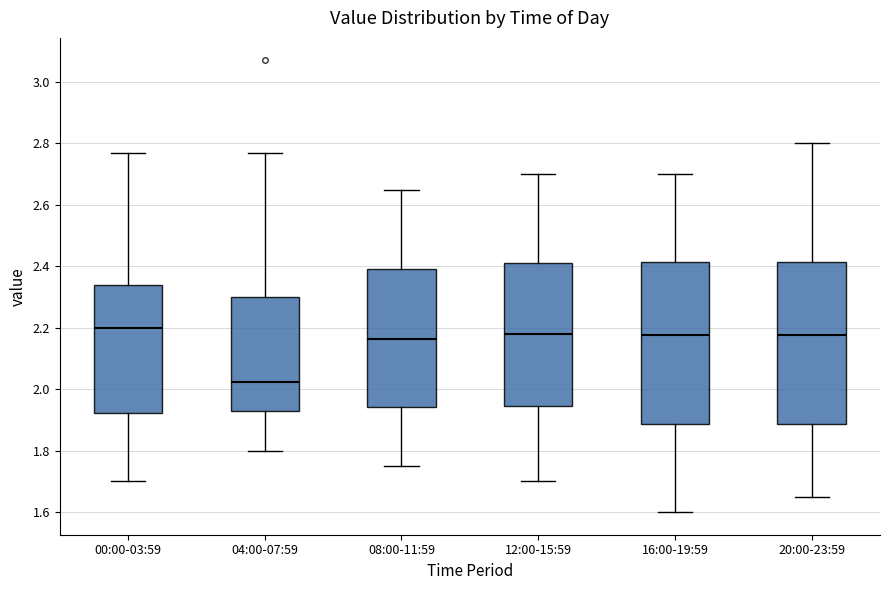

Reading left to right, transcribe this box plot: for each box, give where its median line is, the range the box spans, and where its two whiskers end, as read against the y-axis. The values are not printed on the chart, so give them approximately, as read against the axis.

00:00-03:59: median 2.20, box 1.92 to 2.34, whiskers 1.70 to 2.78
04:00-07:59: median 2.02, box 1.94 to 2.30, whiskers 1.80 to 2.78
08:00-11:59: median 2.16, box 1.94 to 2.40, whiskers 1.76 to 2.66
12:00-15:59: median 2.18, box 1.94 to 2.42, whiskers 1.70 to 2.70
16:00-19:59: median 2.18, box 1.88 to 2.42, whiskers 1.60 to 2.70
20:00-23:59: median 2.18, box 1.88 to 2.42, whiskers 1.66 to 2.80